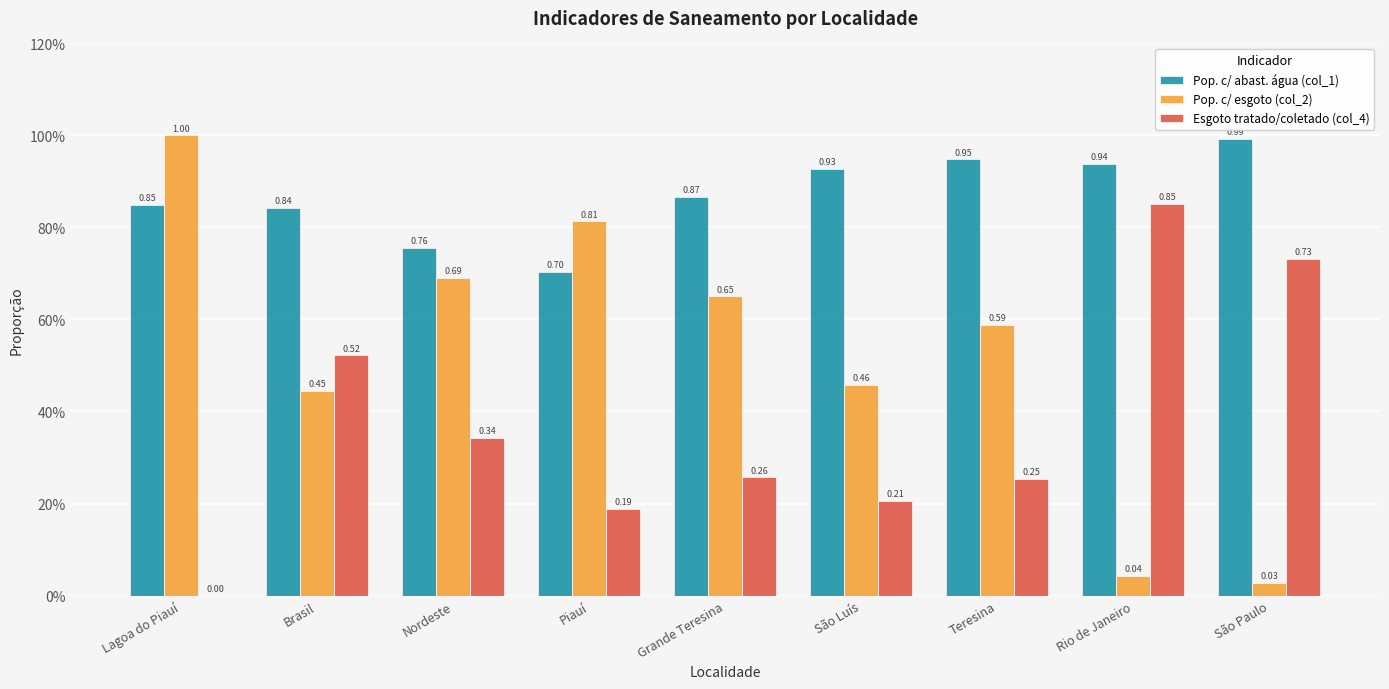

Between São Luís and Teresina, which series saw the biggest shift?

Pop. c/ esgoto (col_2)